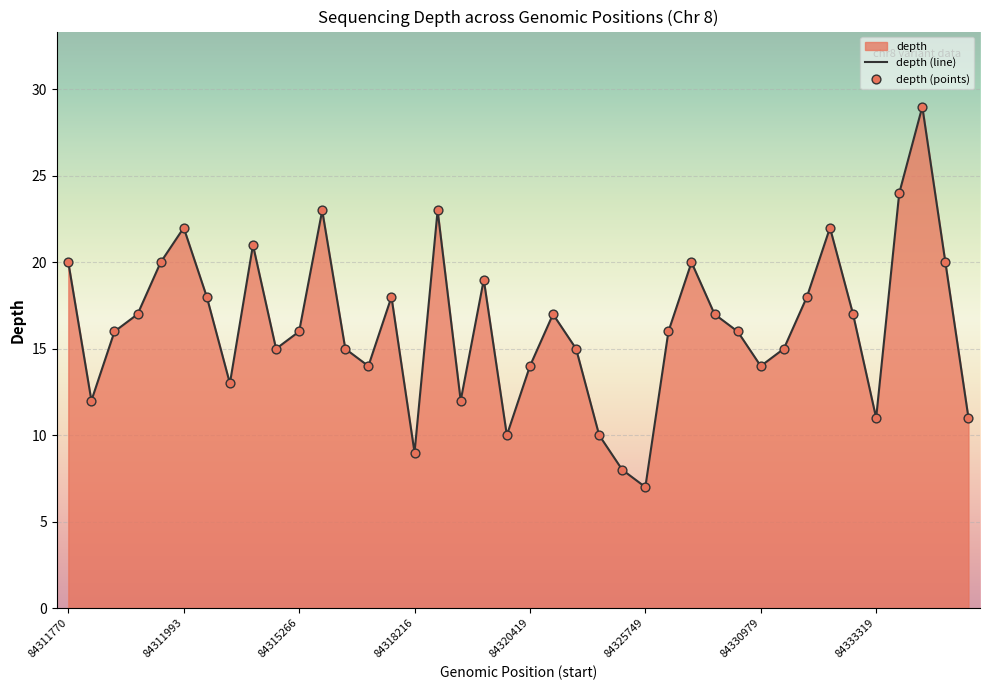

What is the total value across all series at 28?

34